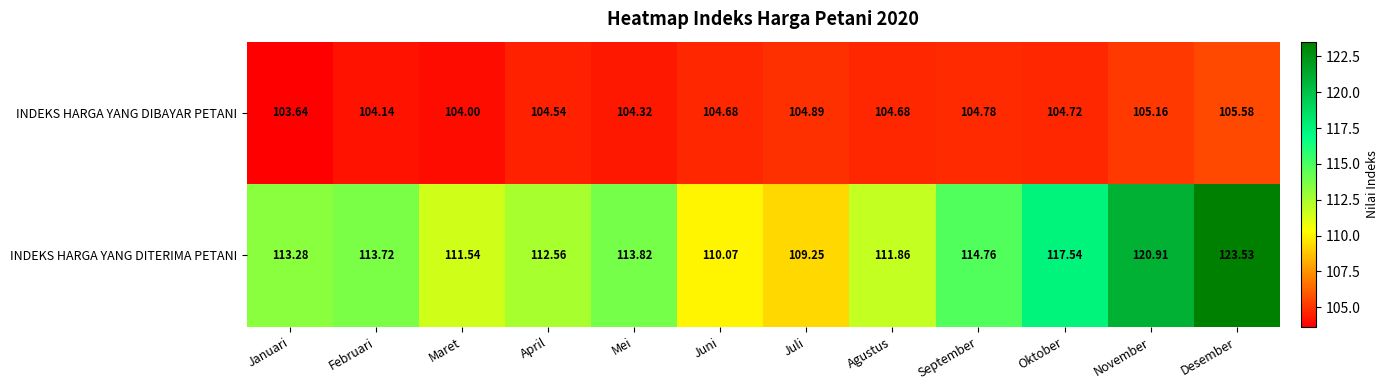

How many distinct data groups are displayed?

2